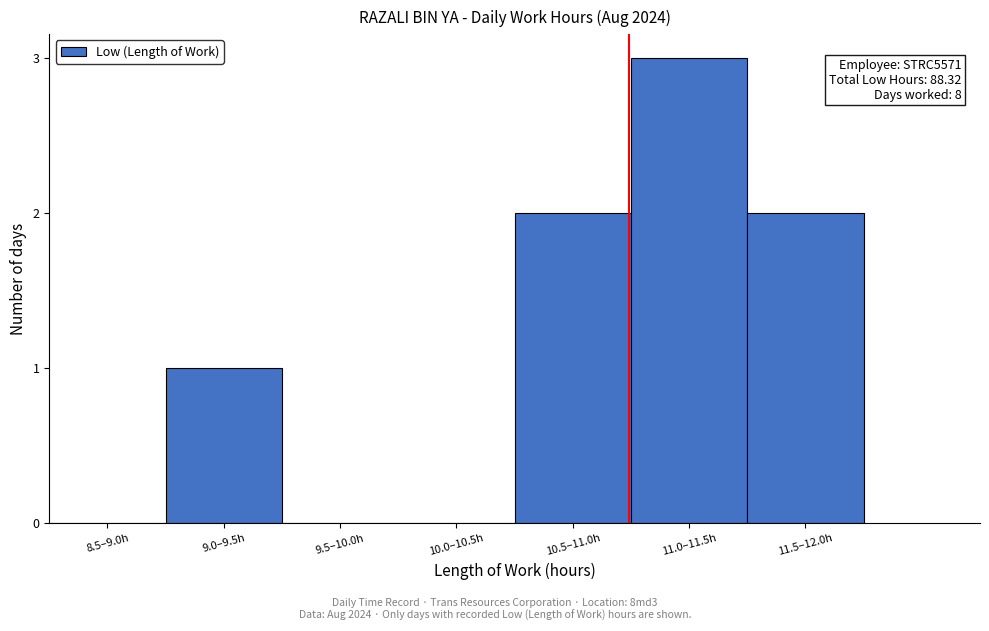

Reading left to right, transcribe all the data shown in this chart.

8.5–9.0h=0	9.0–9.5h=1	9.5–10.0h=0	10.0–10.5h=0	10.5–11.0h=2	11.0–11.5h=3	11.5–12.0h=2